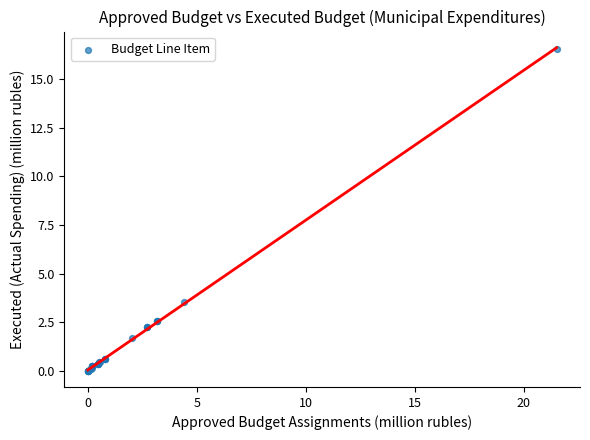

What Y value in the scatter plot is closest to 8?

3.6